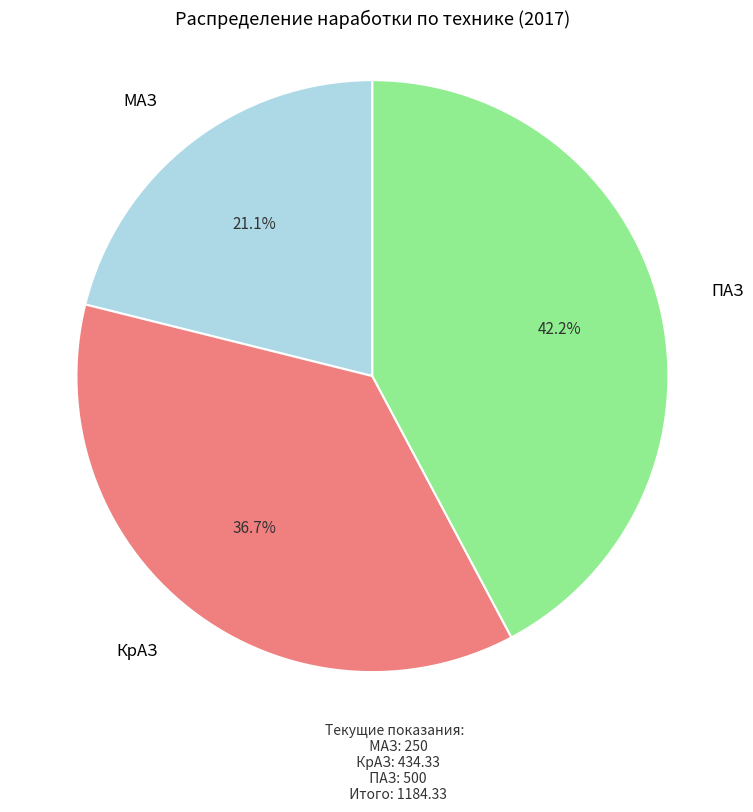

Is there a majority slice in this chart?

No